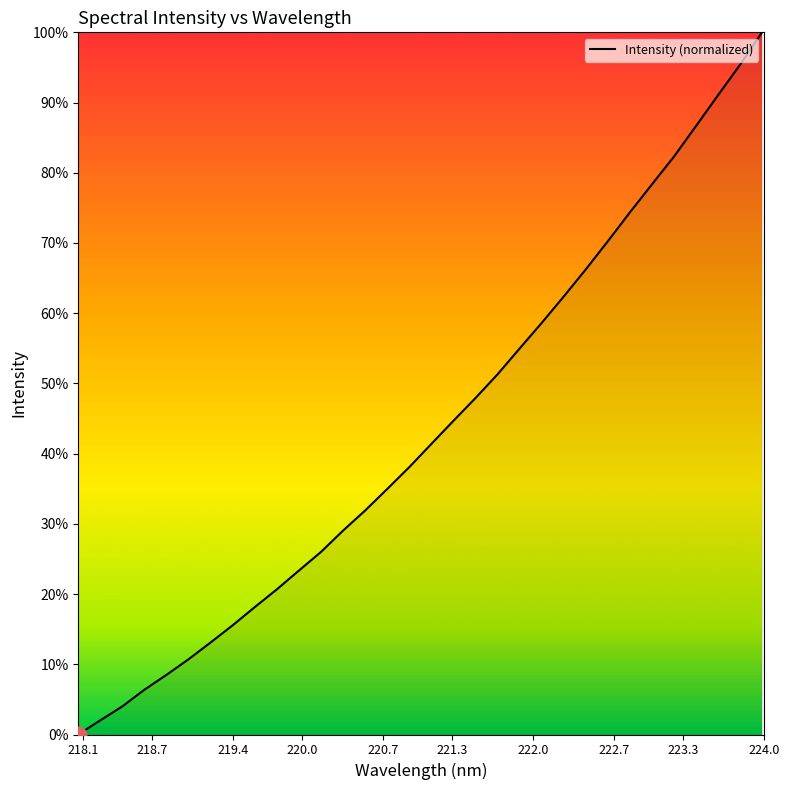

What is the maximum value shown in the chart?

100.0